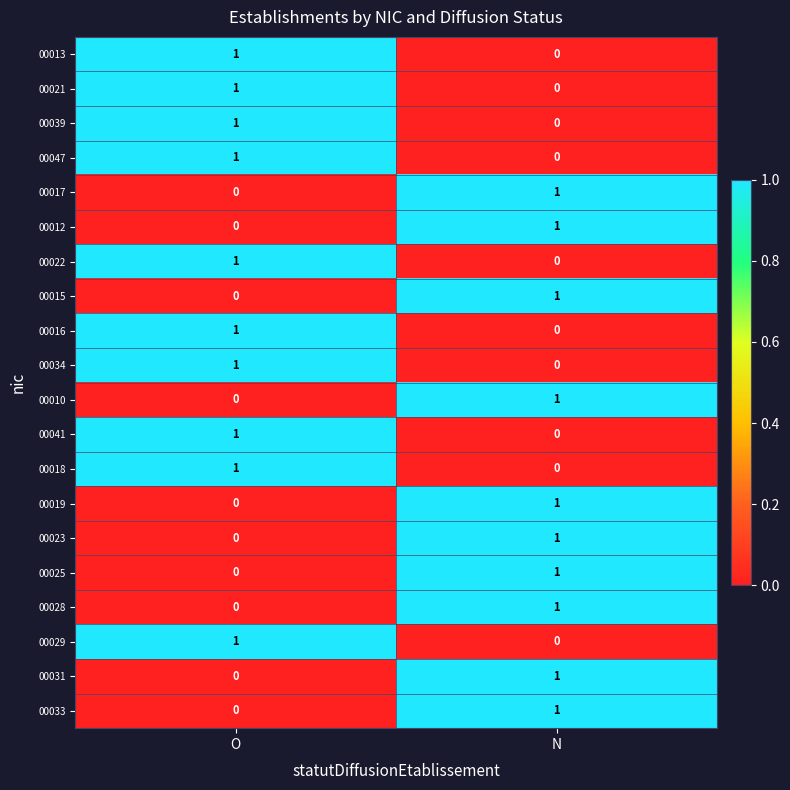

Is the value of 00029 at O greater than the value of 00010 at O?

Yes